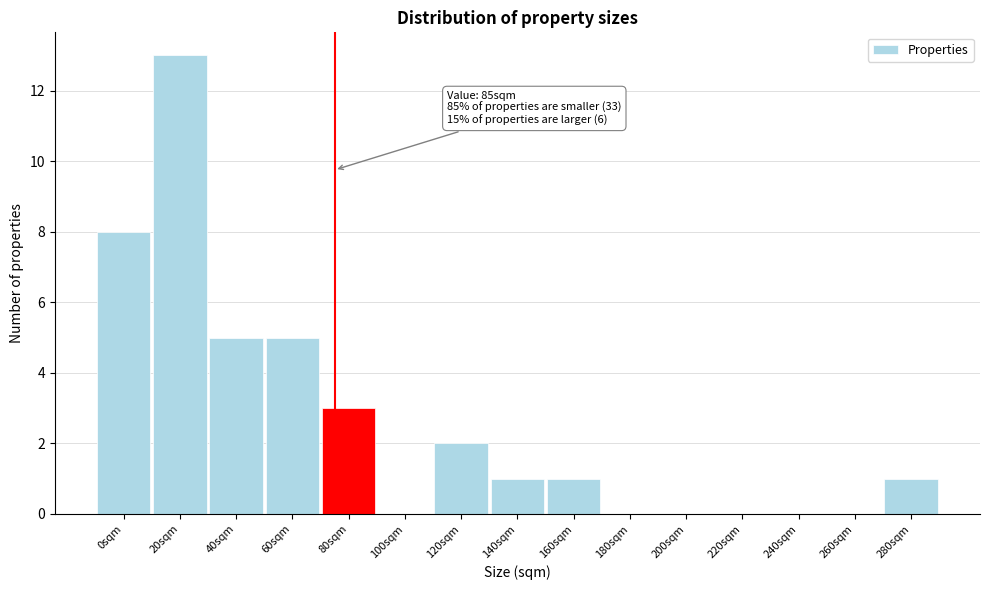

Reading left to right, what are all the values shown in this chart?

0sqm=8	20sqm=13	40sqm=5	60sqm=5	80sqm=3	100sqm=0	120sqm=2	140sqm=1	160sqm=1	180sqm=0	200sqm=0	220sqm=0	240sqm=0	260sqm=0	280sqm=1